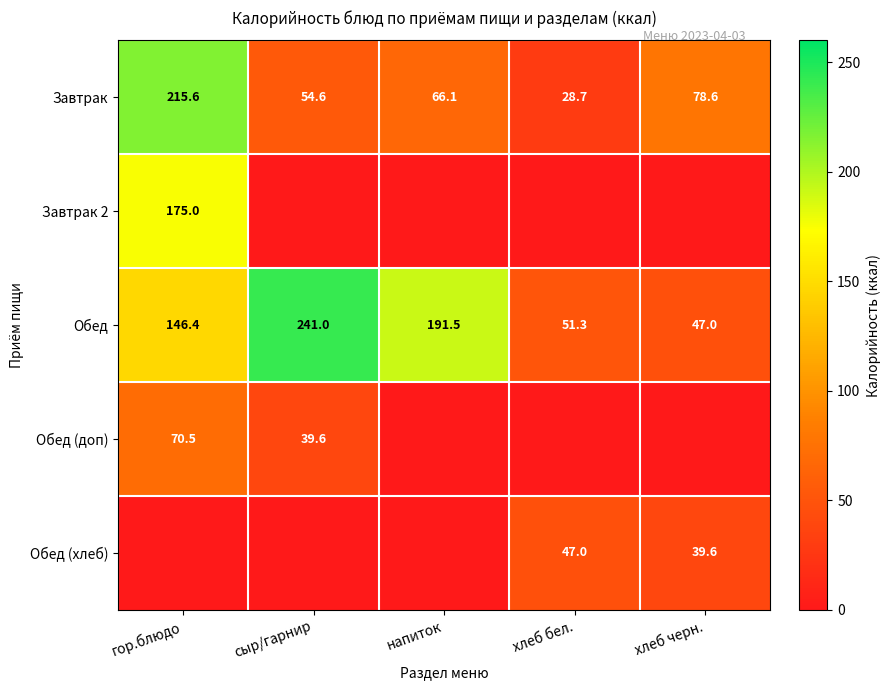

What is the approximate value of Обед at хлеб бел.?

51.3